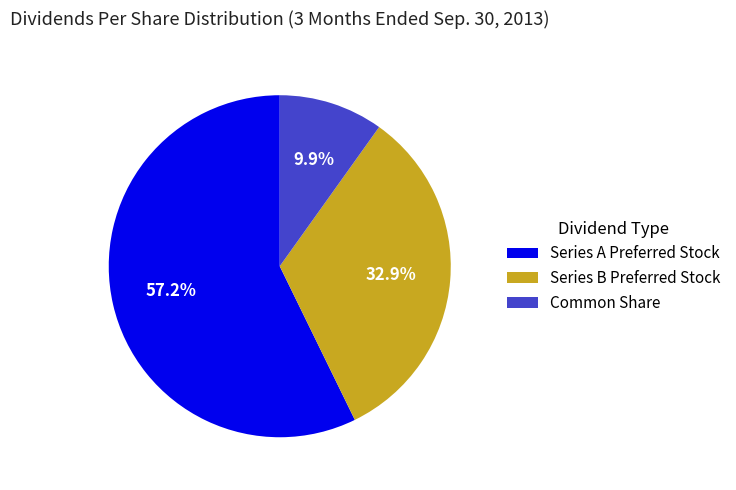

Rank the categories by value from lowest to highest.

Common Share, Series B Preferred Stock, Series A Preferred Stock